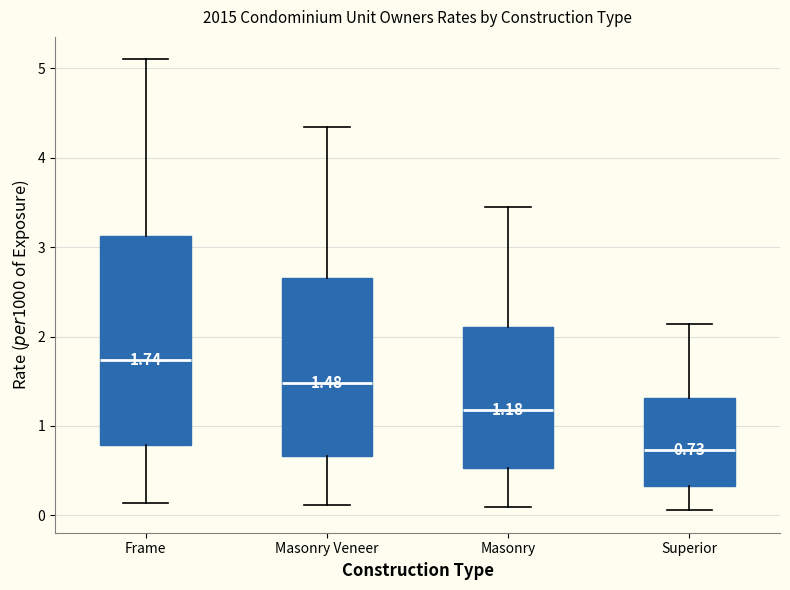

Which box is the tallest, from its lower edge to its upper edge?

Frame